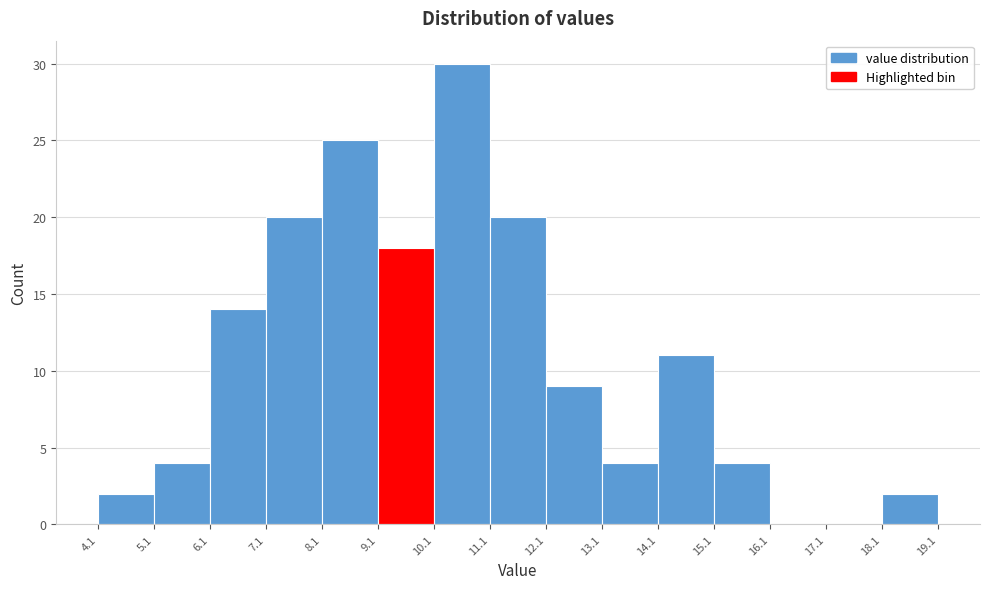

Over which range of the x-axis is the bar tallest?

10.1 to 11.1